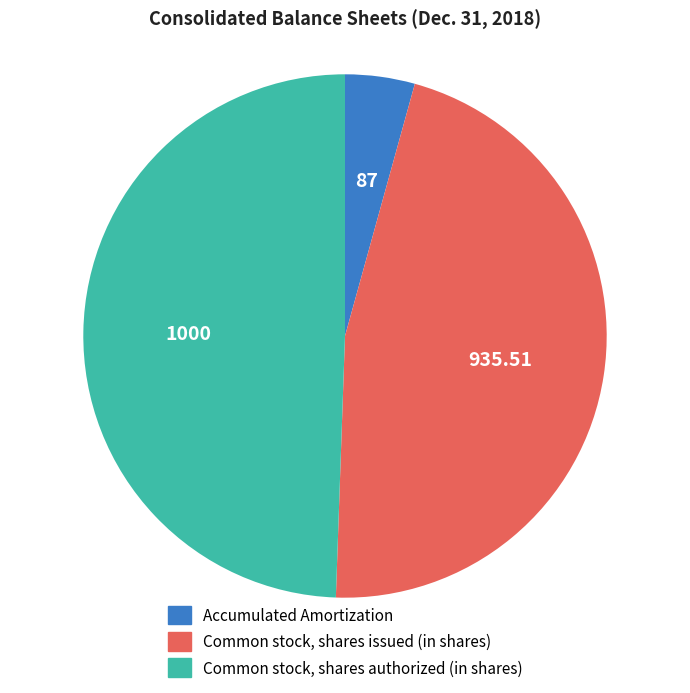

Does Common stock, shares issued (in shares) represent more than half of the total?

No